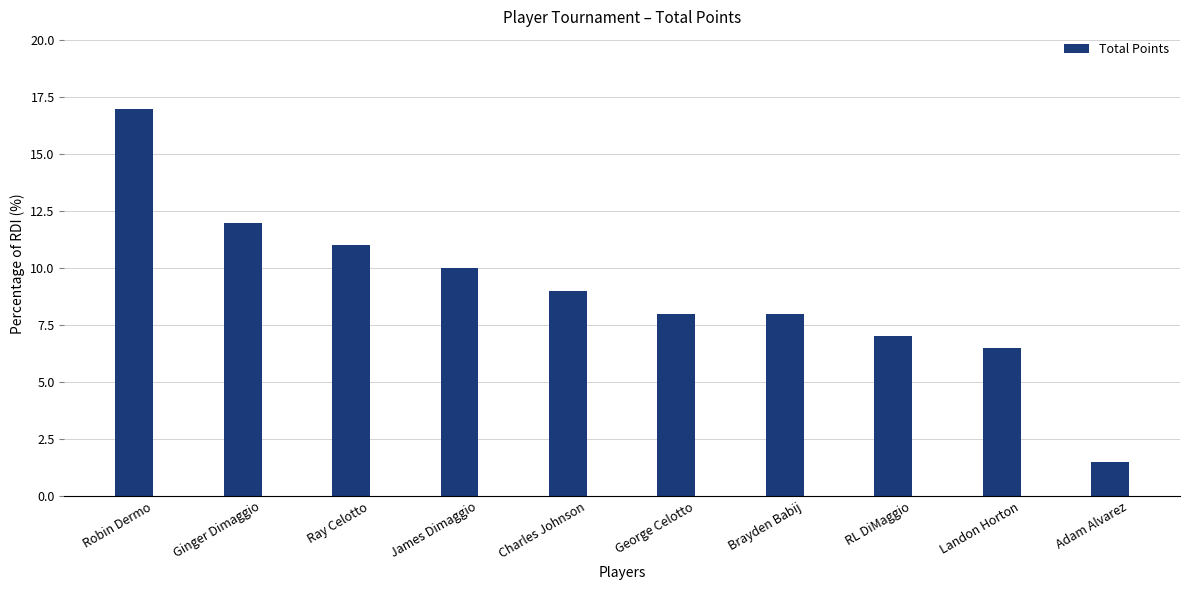

Where does the data first go above 9?

Robin Dermo